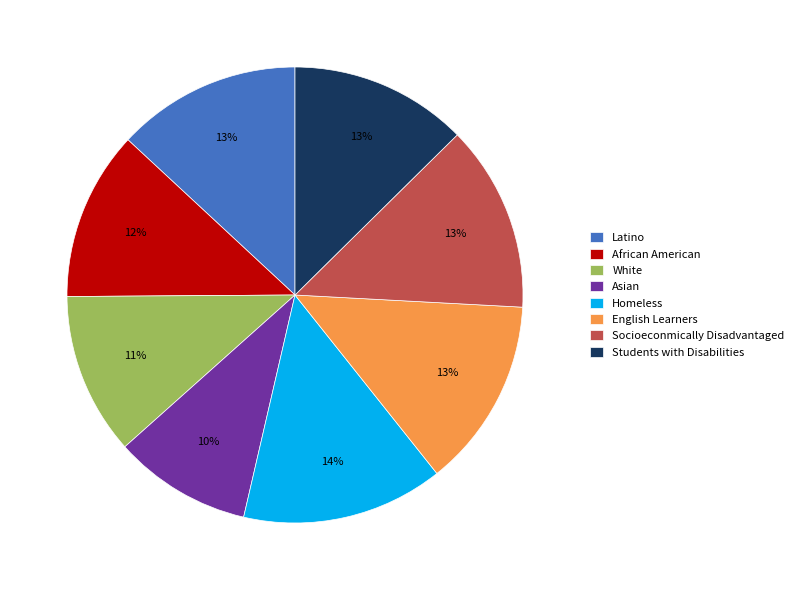

True or false: African American accounts for 12% of the total.

True